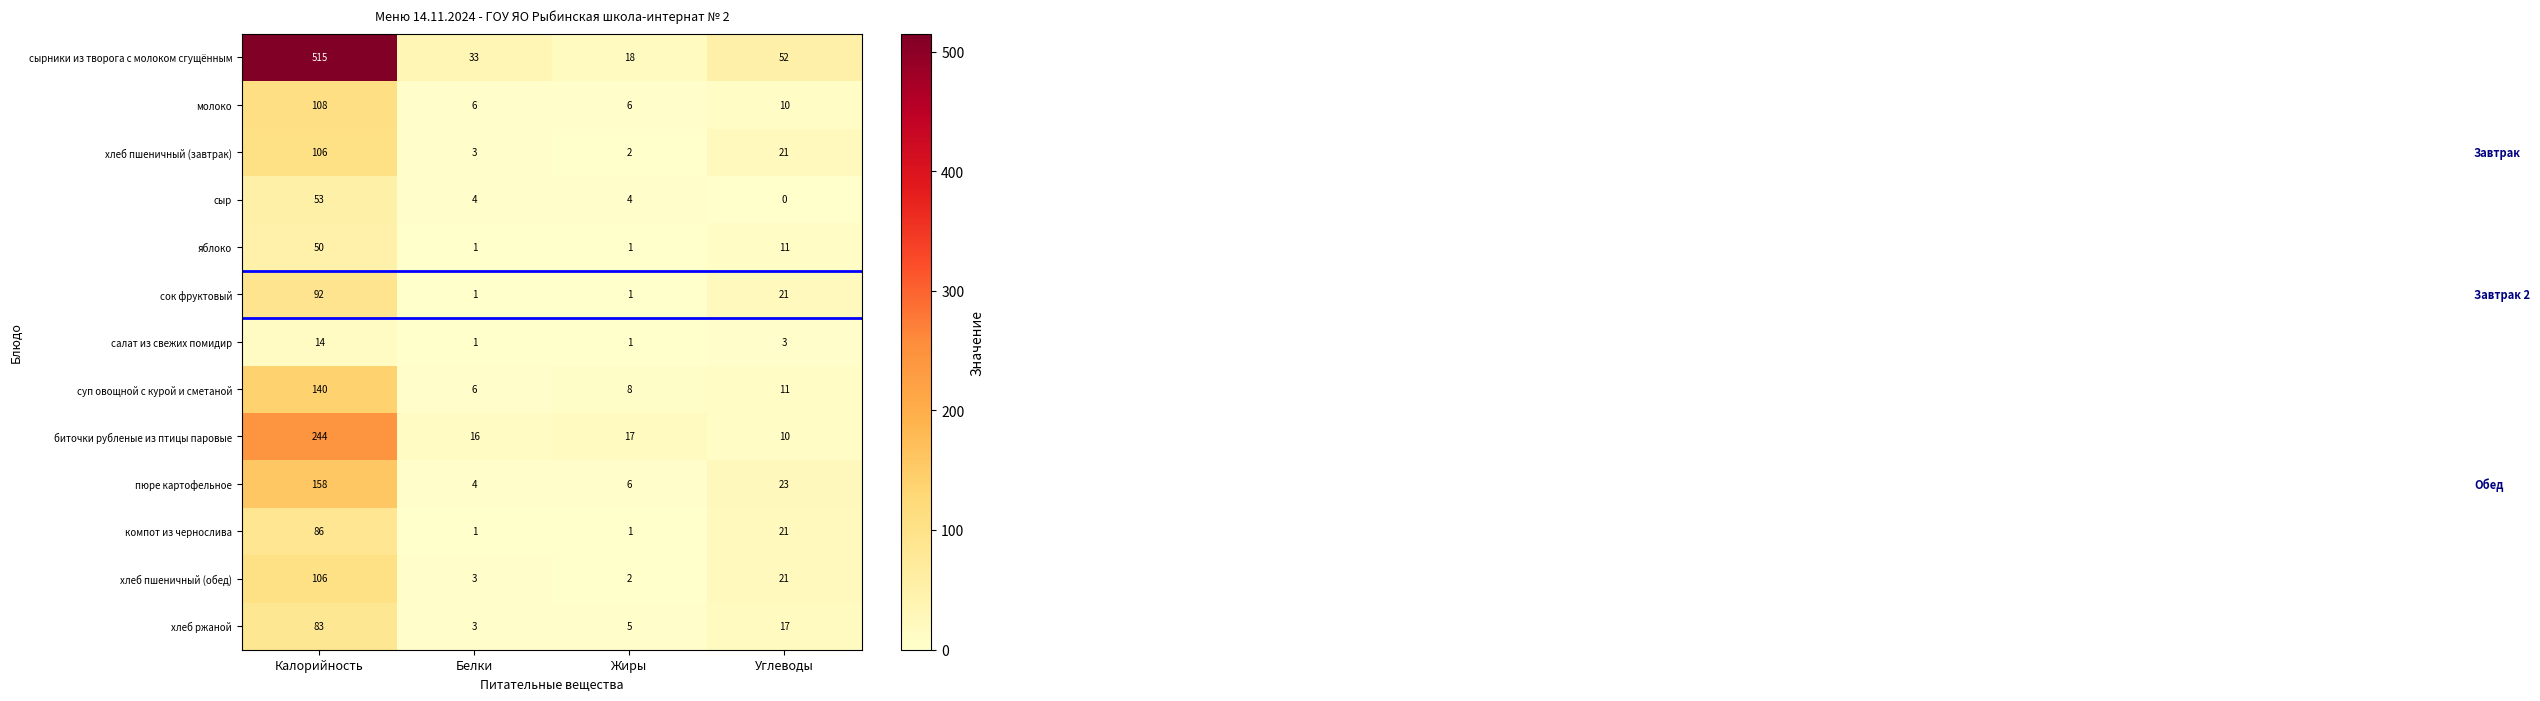

True or false: хлеб ржаной has a value of 23 at Углеводы.

False